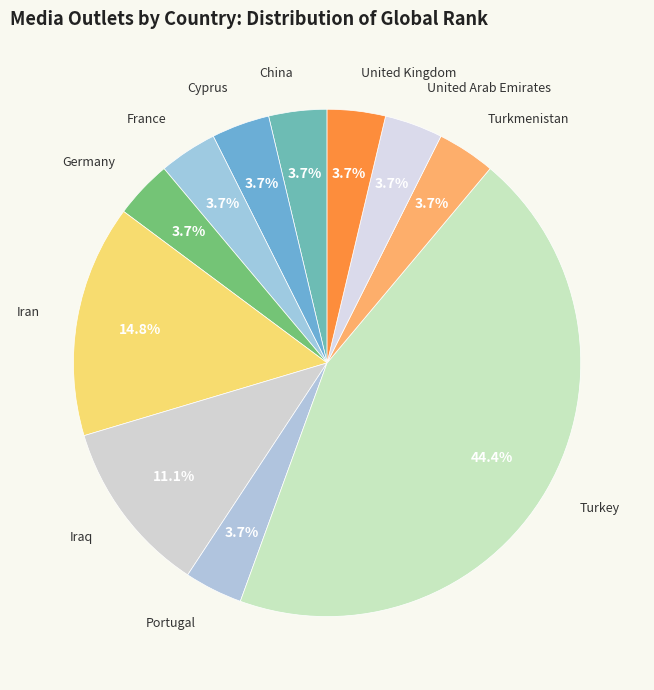

To the nearest percent, what percentage of the pie is Germany?

4%